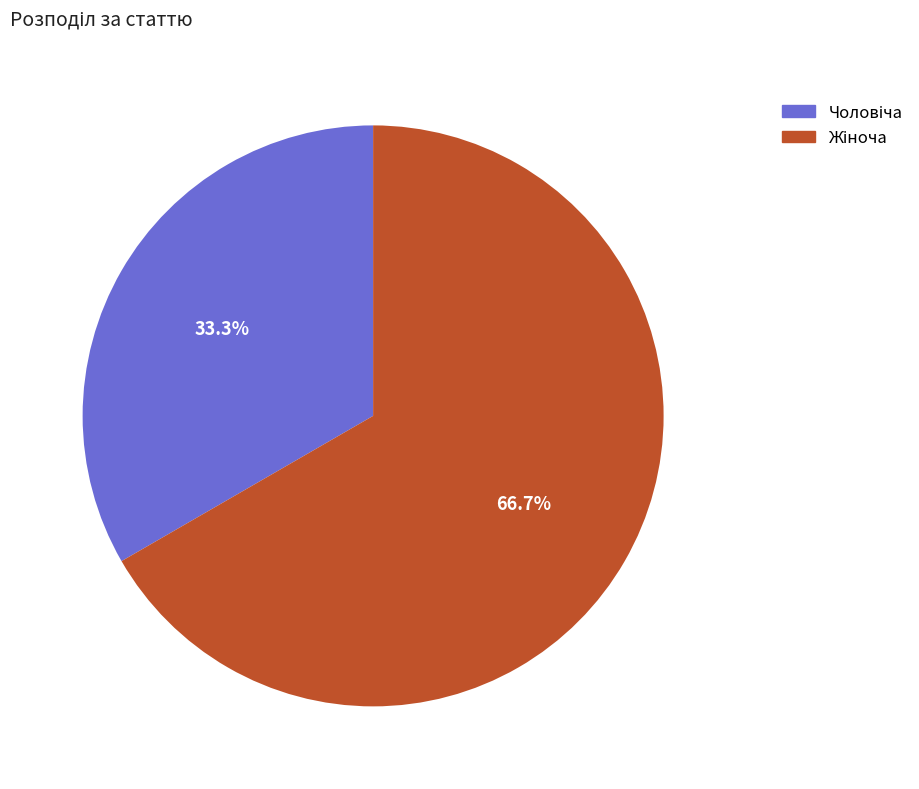

Is there any slice that represents more than half of the pie?

Yes